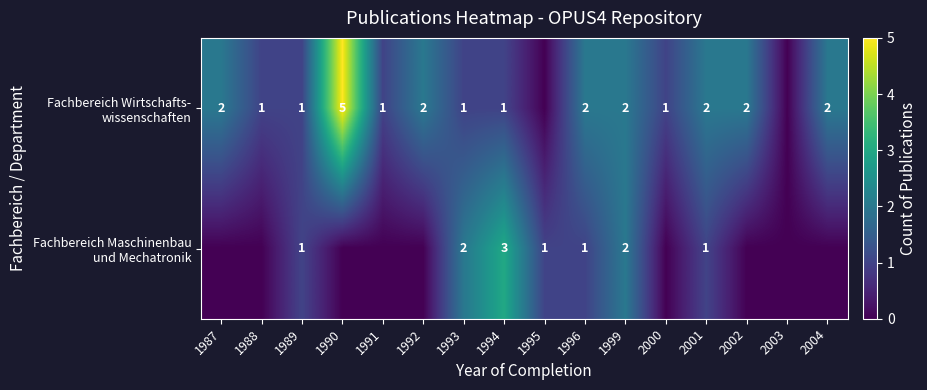

Which series has the largest total across all categories?

Fachbereich Wirtschafts- wissenschaften